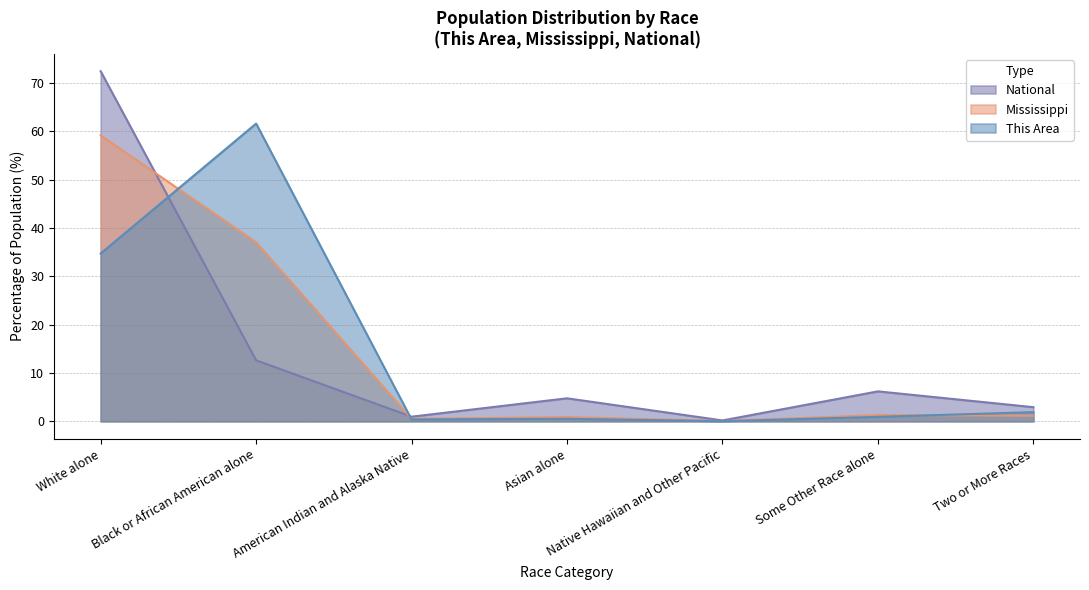

What is the label of the 2nd point from the right?

Some Other Race alone